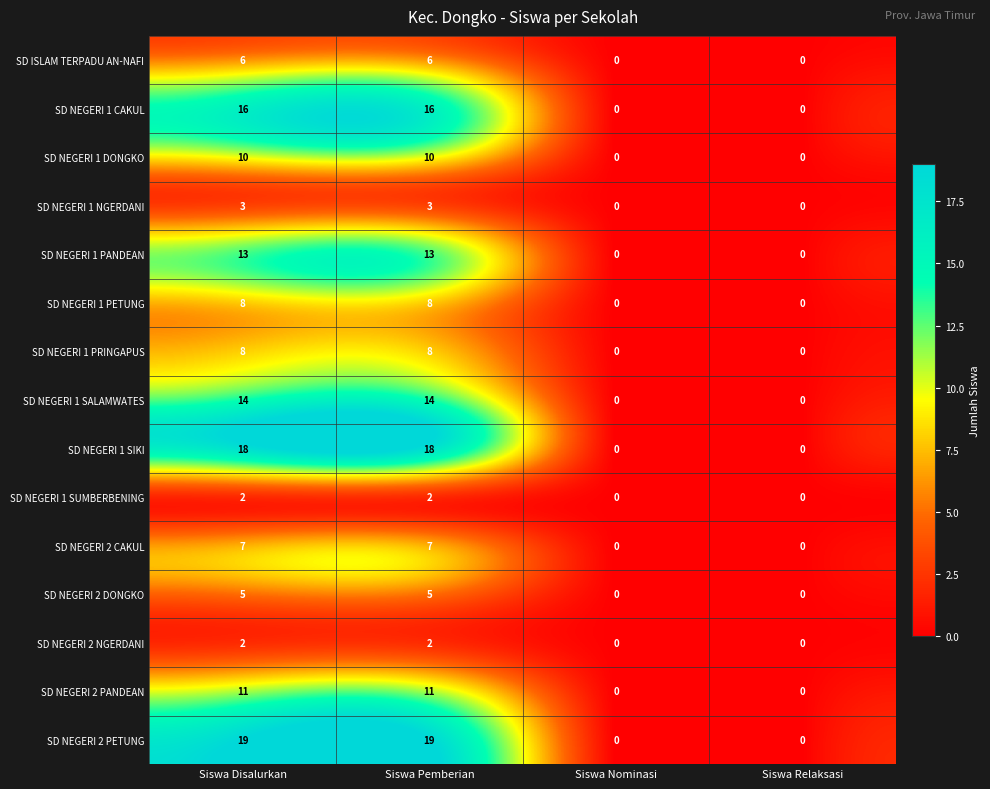

What is the difference between the maximum and second lowest values in the SD NEGERI 2 PANDEAN series?

11